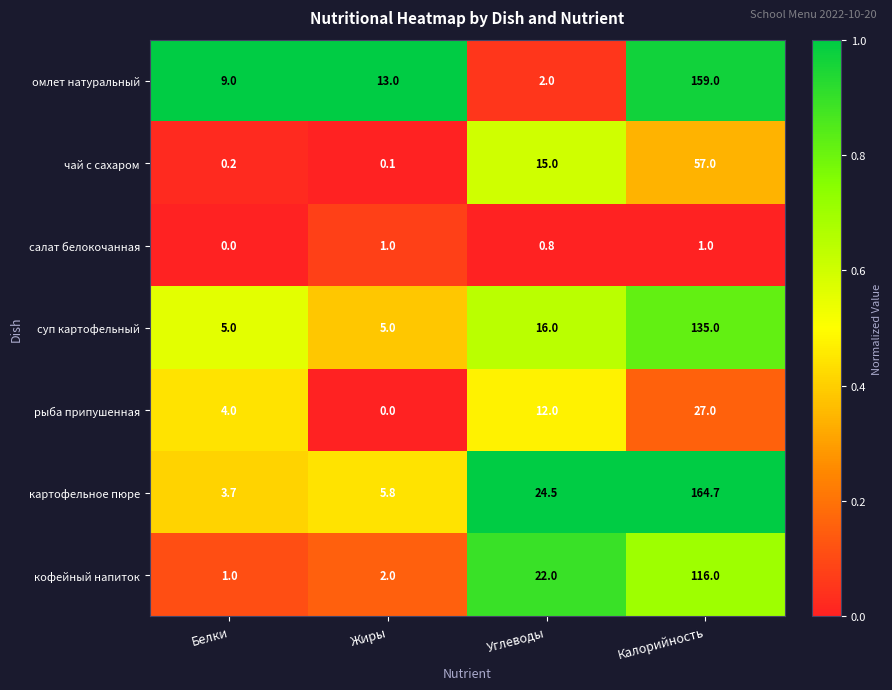

At how many categories does at least one series exceed 0?

4